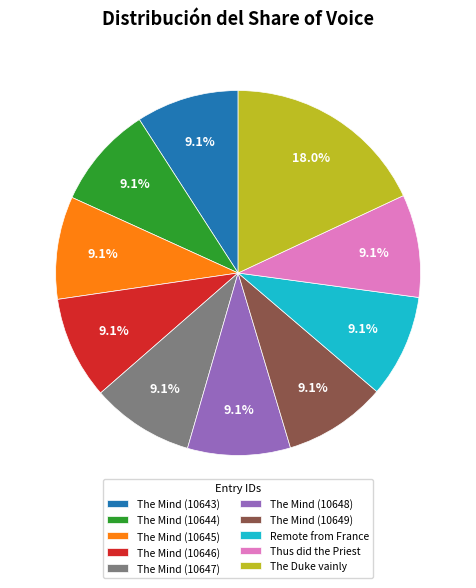

What is the ratio of the value at Thus did the Priest to the value at Remote from France?

1.0